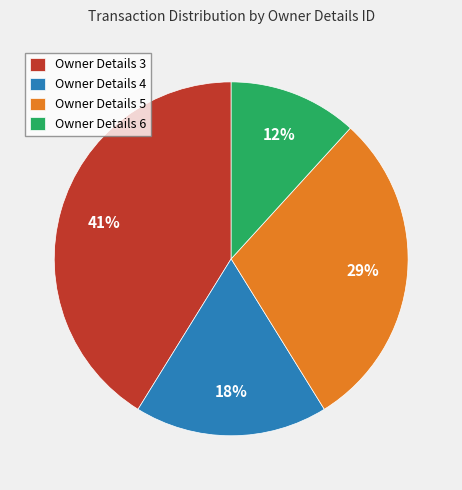

Combined, do Owner Details 3 and Owner Details 6 account for over 50%?

Yes